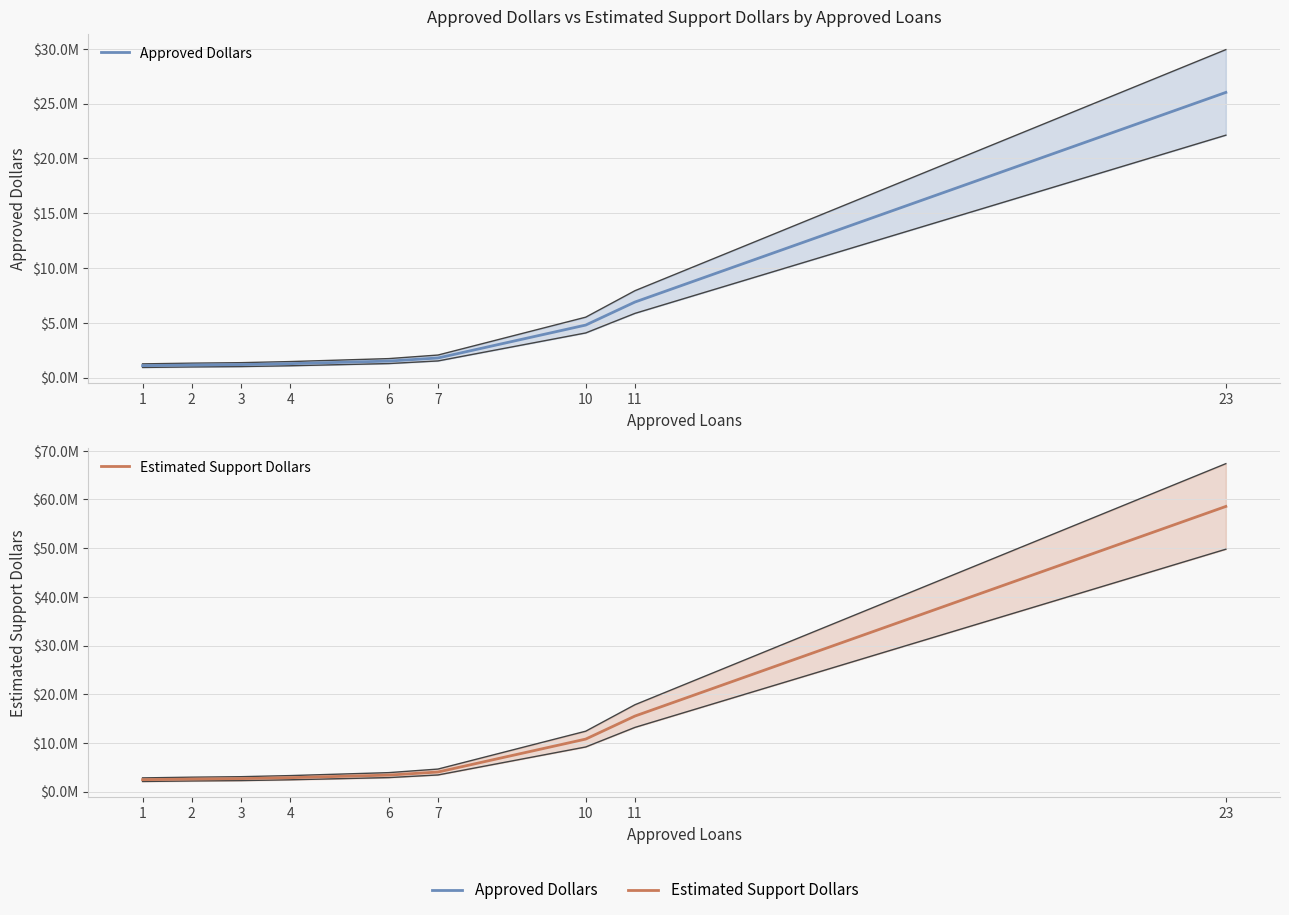

Is it true that Estimated Support Dollars equals 3393000 at 6?

True